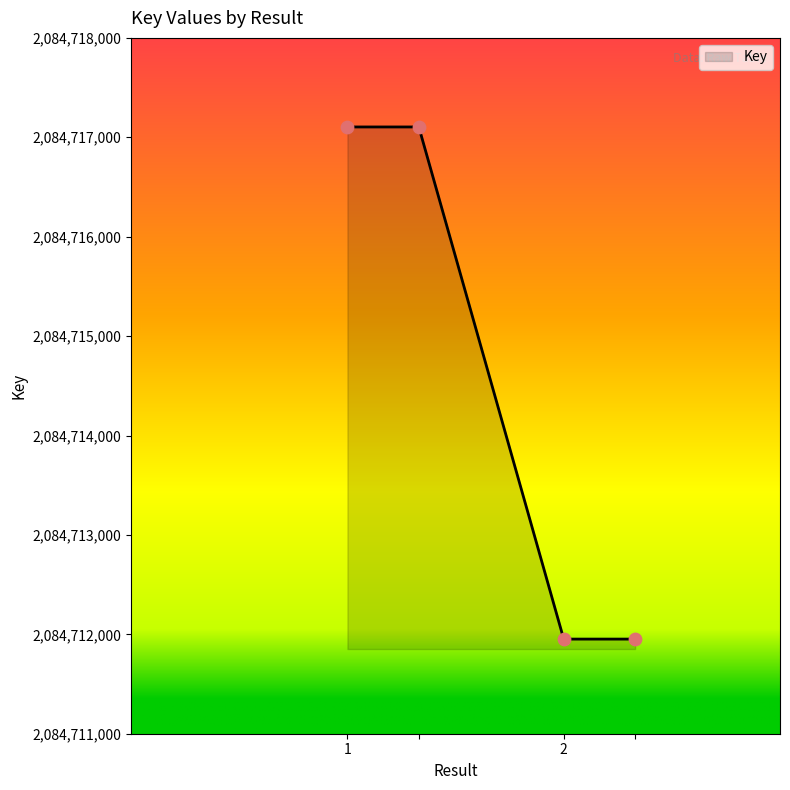

What is the greatest value displayed?

2084717104